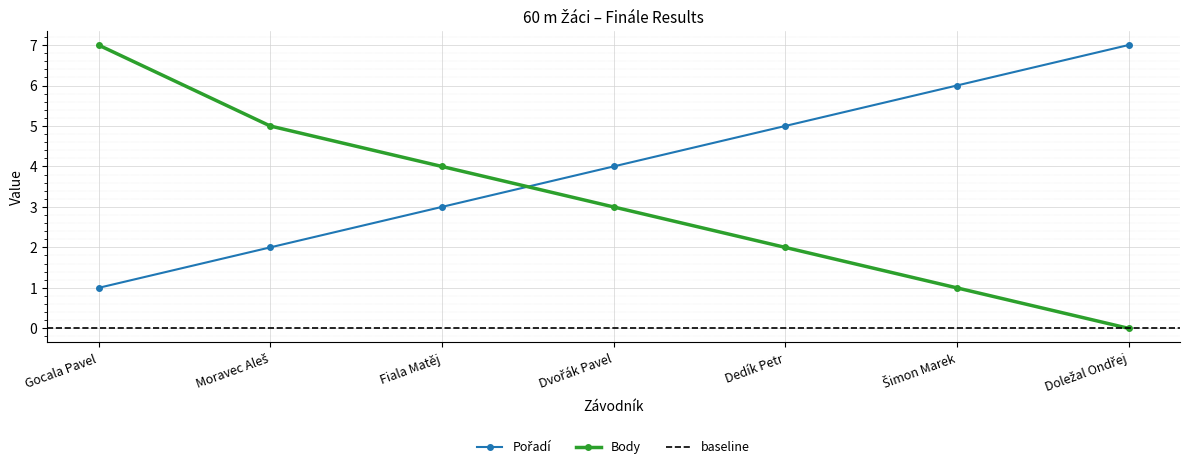

What is the sum of all Pořadí values?

28